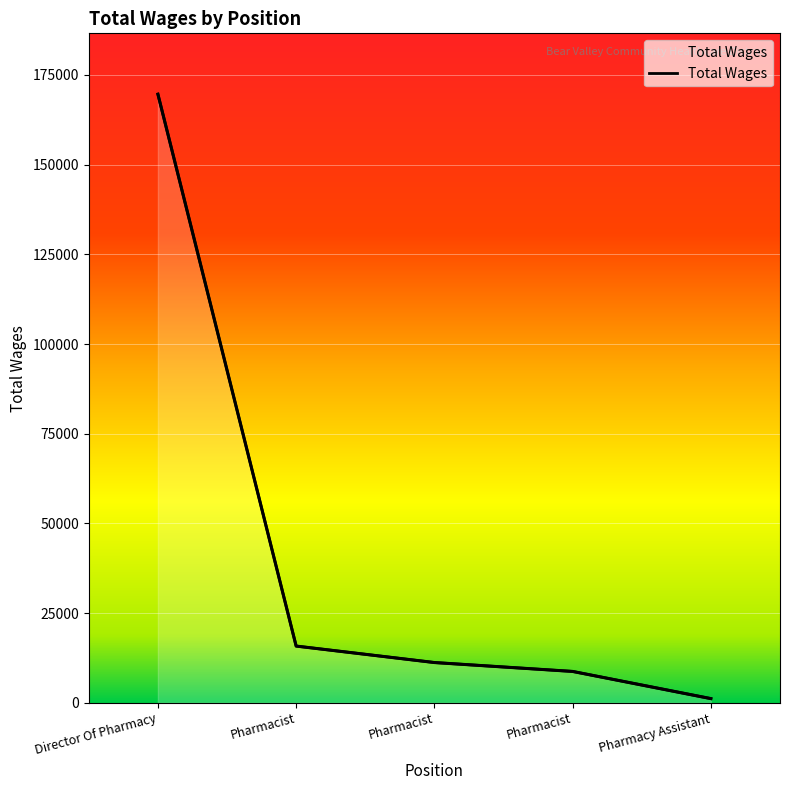

What is the maximum value shown in the chart?

169638